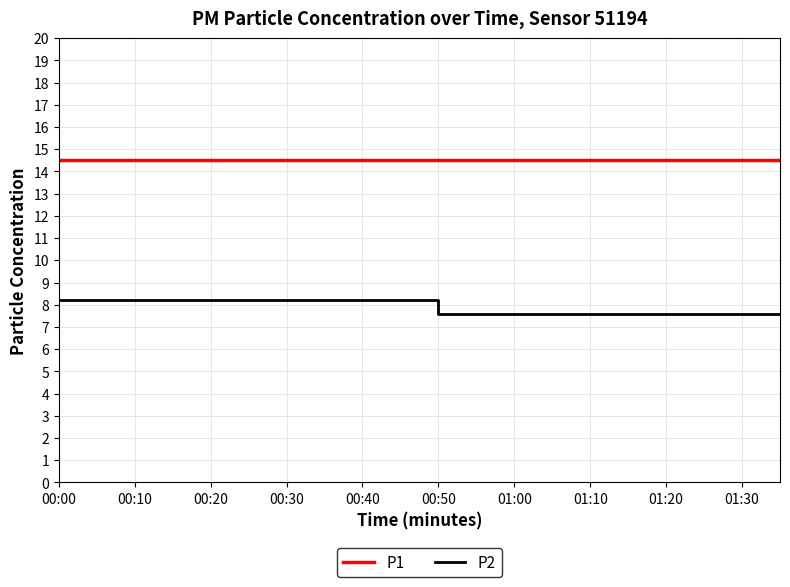

What is the maximum value shown in the chart?

14.5